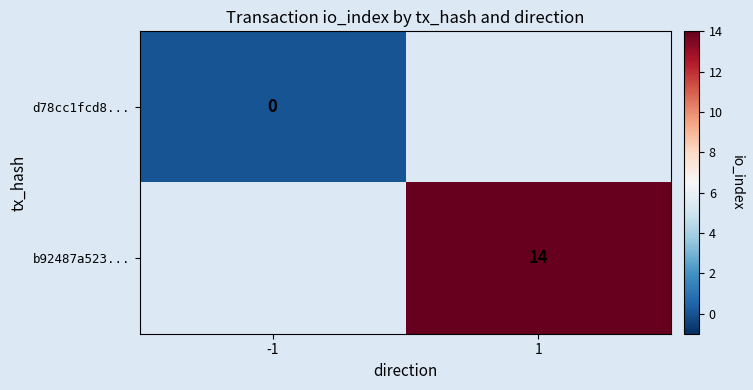

The value of b92487a523... at 1 is 18. True or false?

False